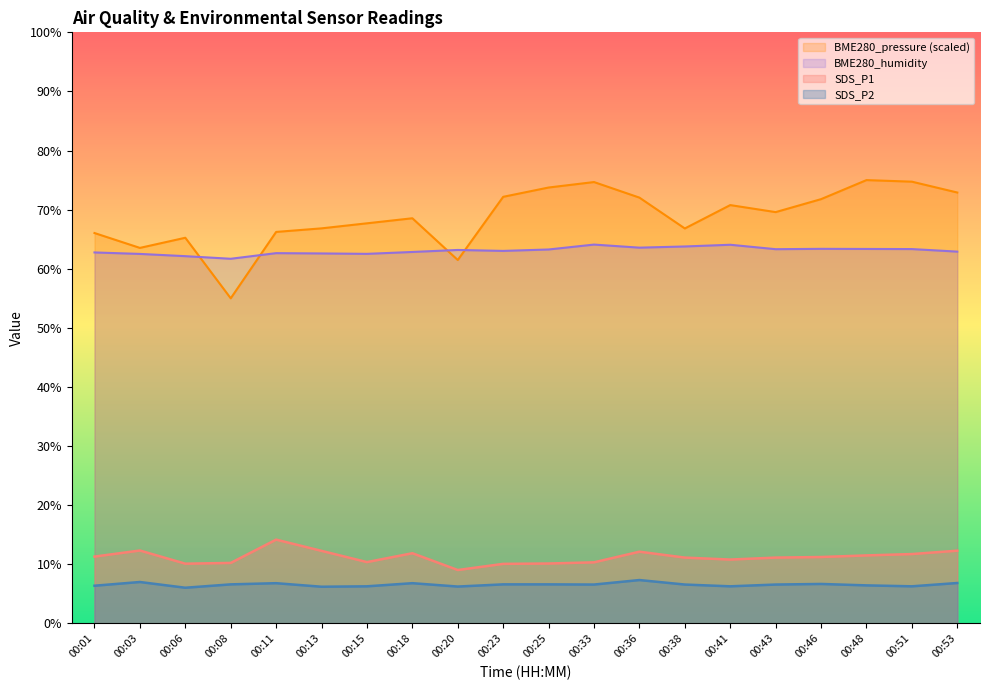

Where is the first local minimum for SDS_P1?

00:06